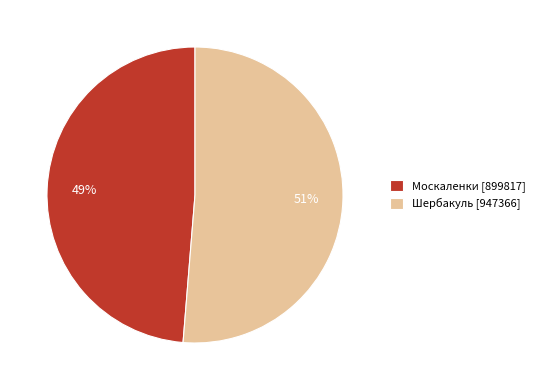

To the nearest percent, what is the average slice percentage?

50%